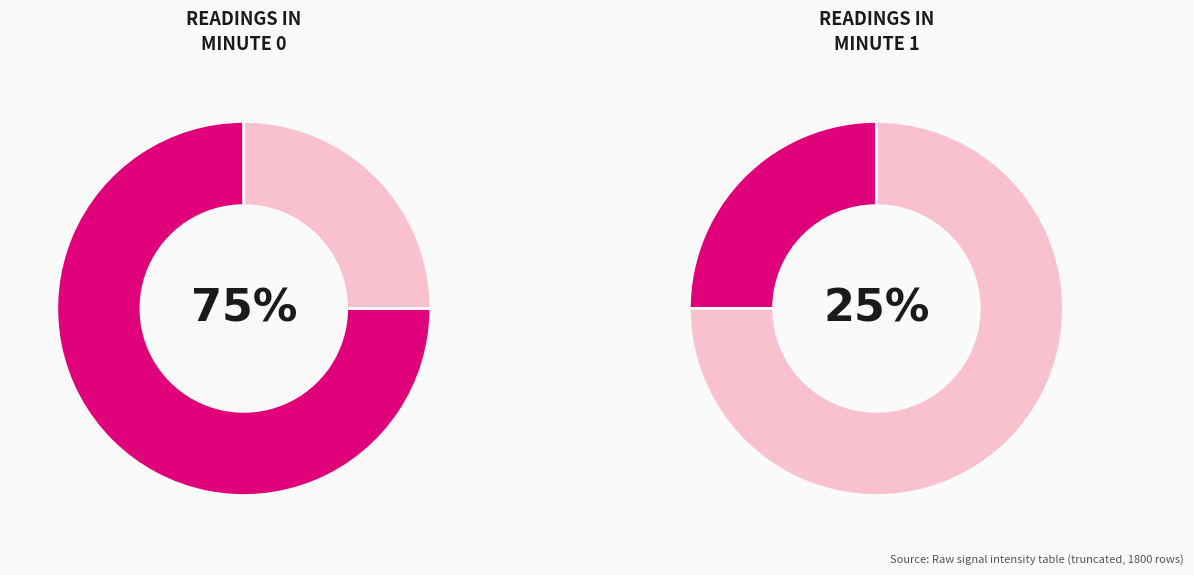

Which slice is the largest?

Minute 0 (count)